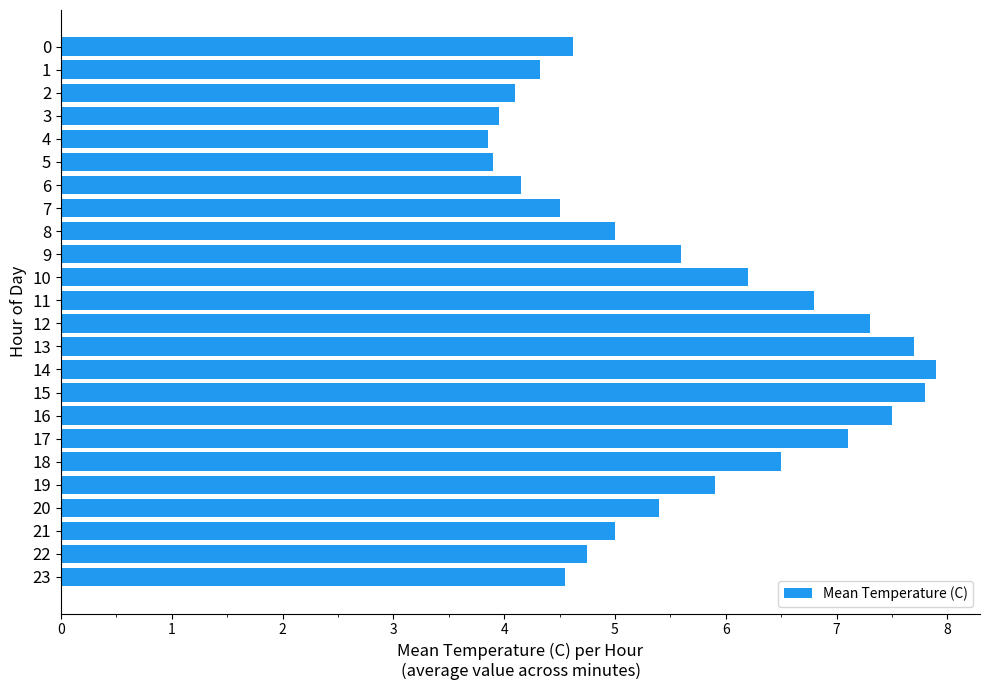

What is the difference between the maximum and second lowest values?

4.0